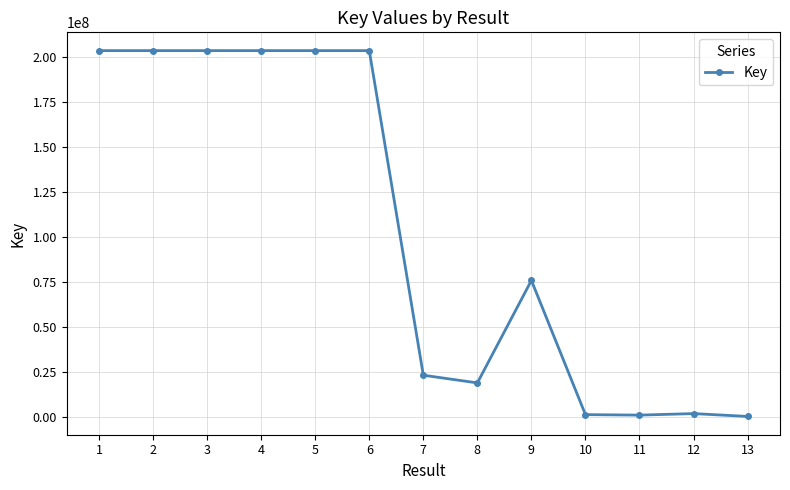

What is the sum of the values at 4 and 7?

226474338